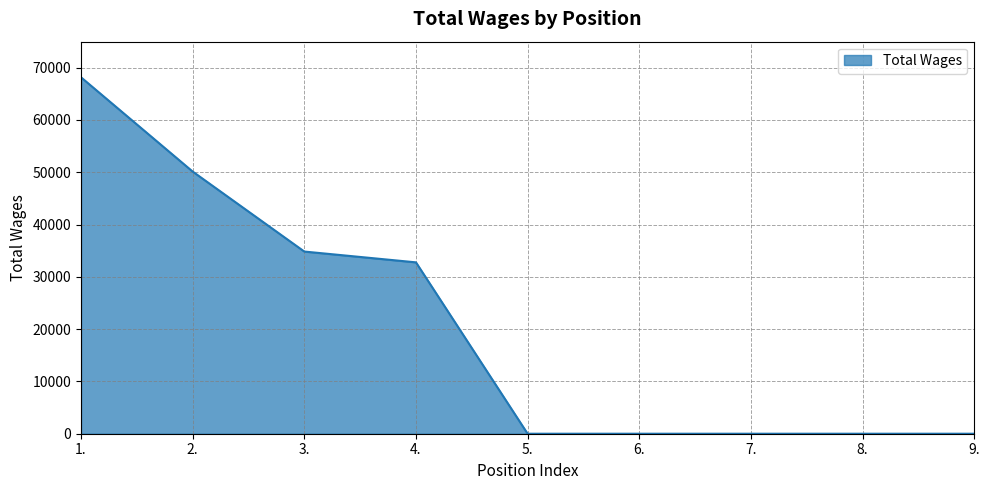

What is the change in value from 1. to 4.?

-35379